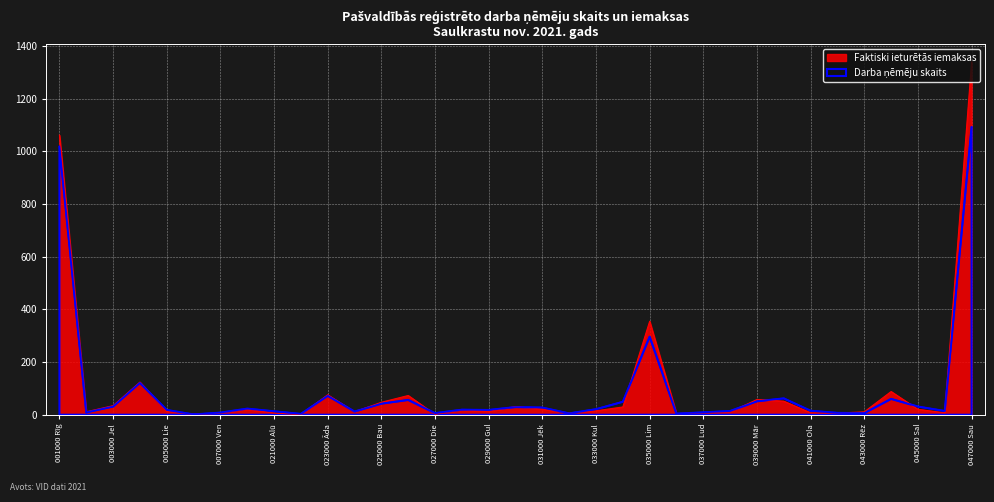

Read the Darba ņēmēju skaits value at 024000 Balvu nov..

12.0